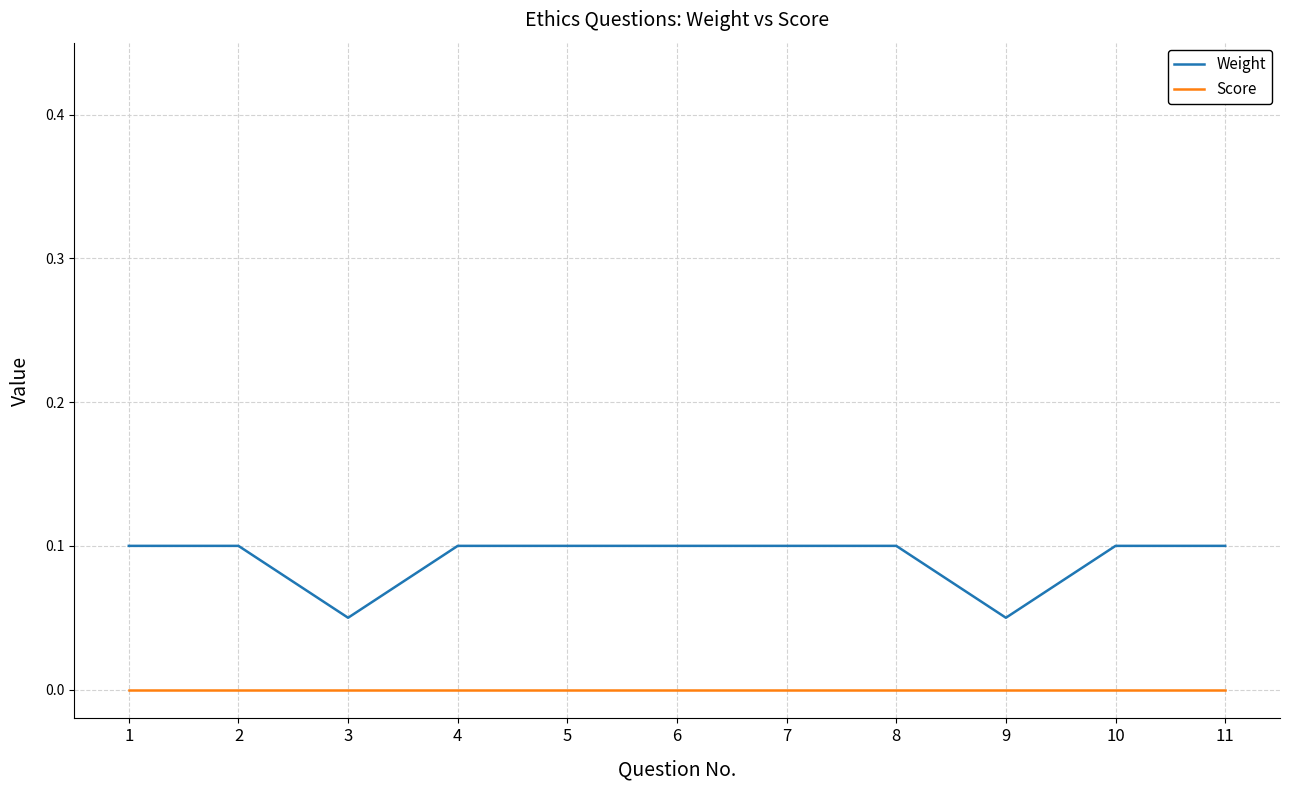

True or false: Weight and Score cross at least once.

False